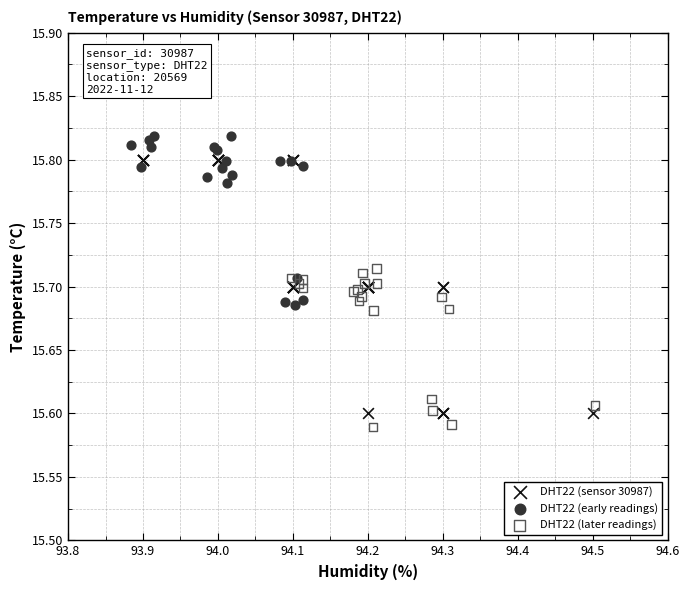

Which series has the widest spread of Y values?

DHT22 (sensor 30987)